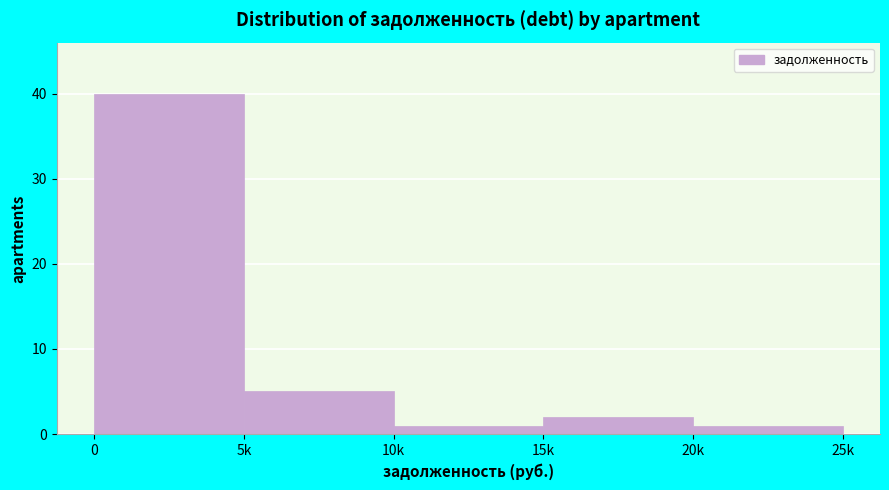

Reading left to right, what are all the values shown in this chart?

0=40	5k=5	10k=1	15k=2	20k=1